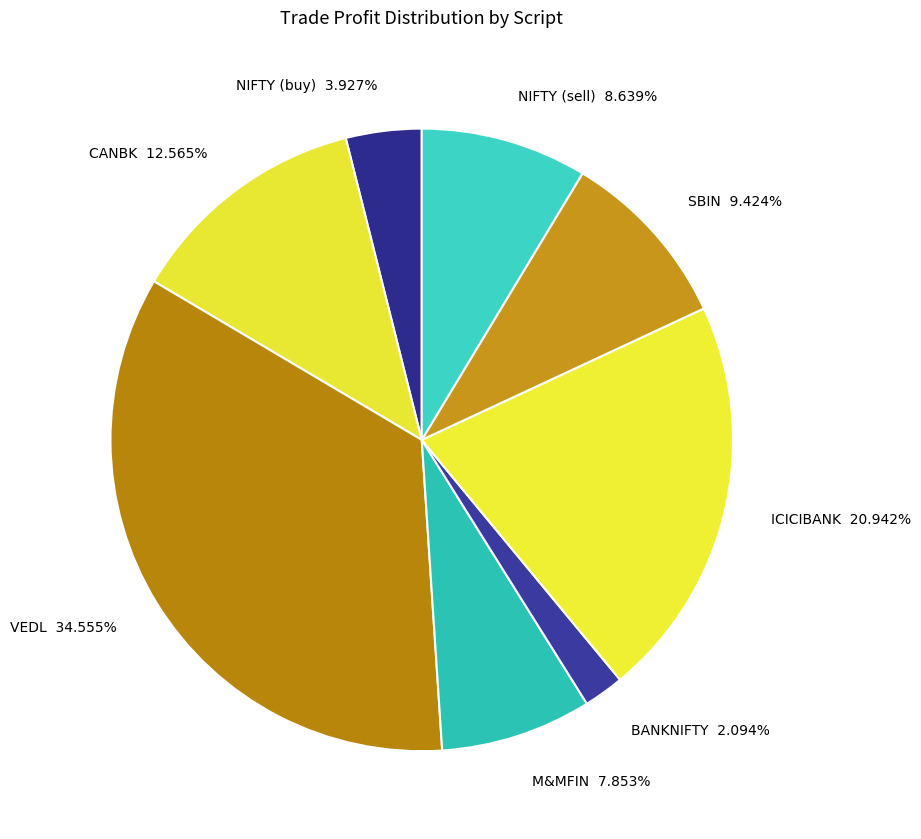

Is there a majority slice in this chart?

No